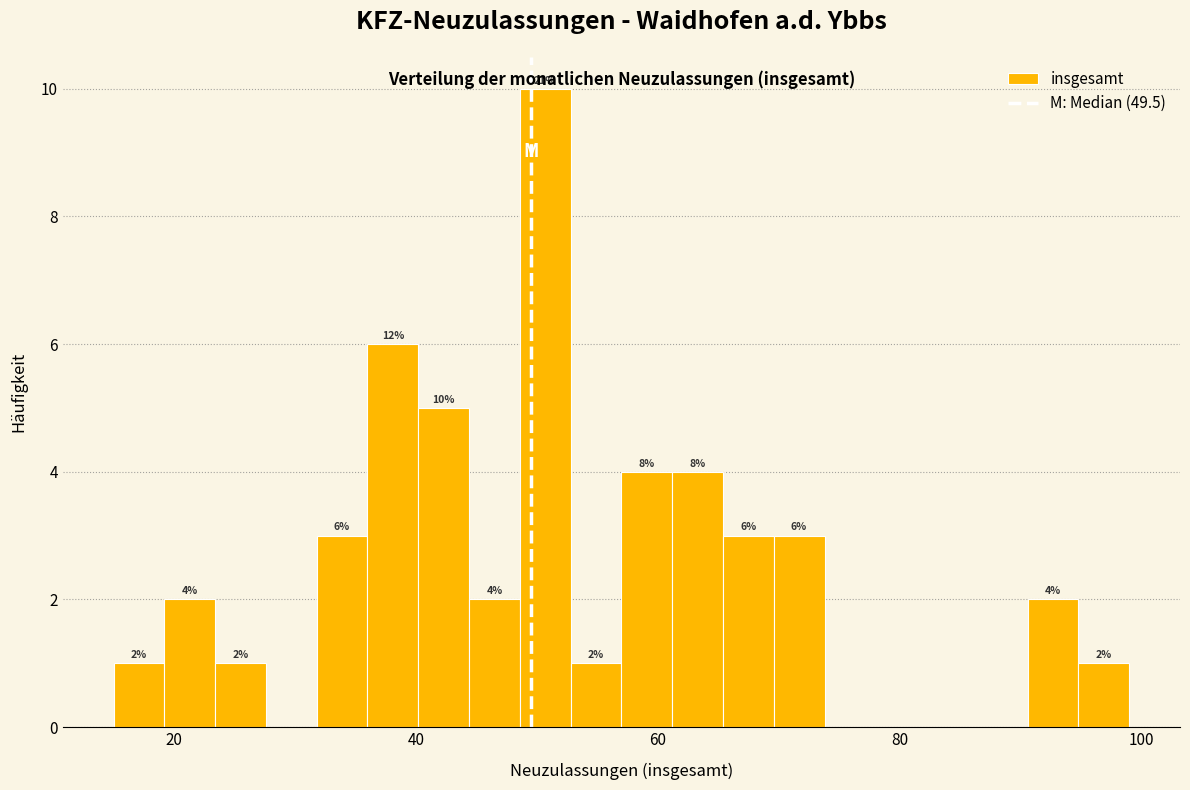

Read against the x-axis, roughly where is the centre of the tallest bar?

50